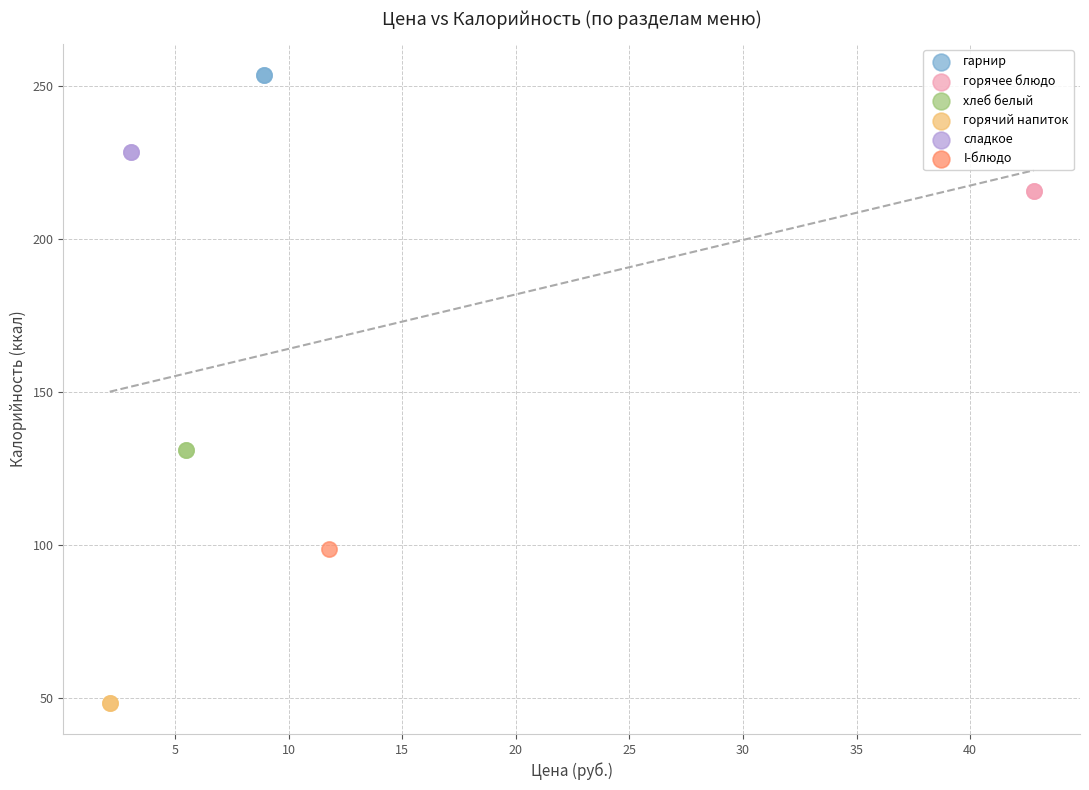

Which series reaches the maximum Y coordinate?

гарнир